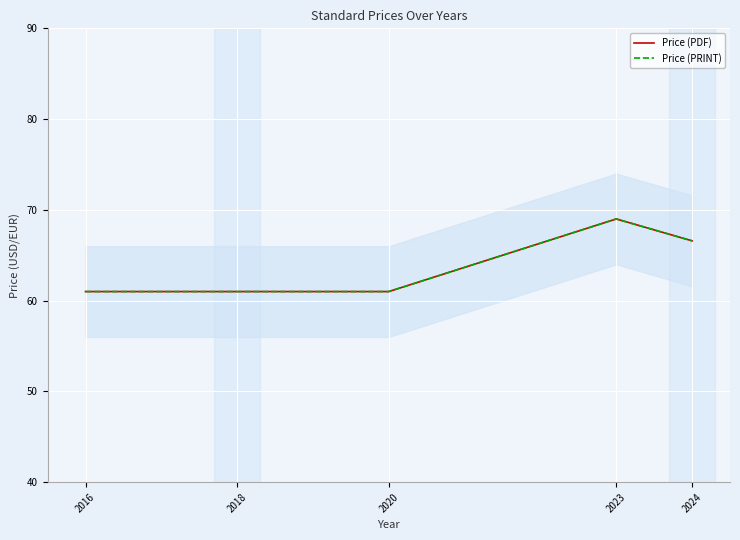

What is the difference between the maximum and minimum values in the Price (PRINT) series?

8.0